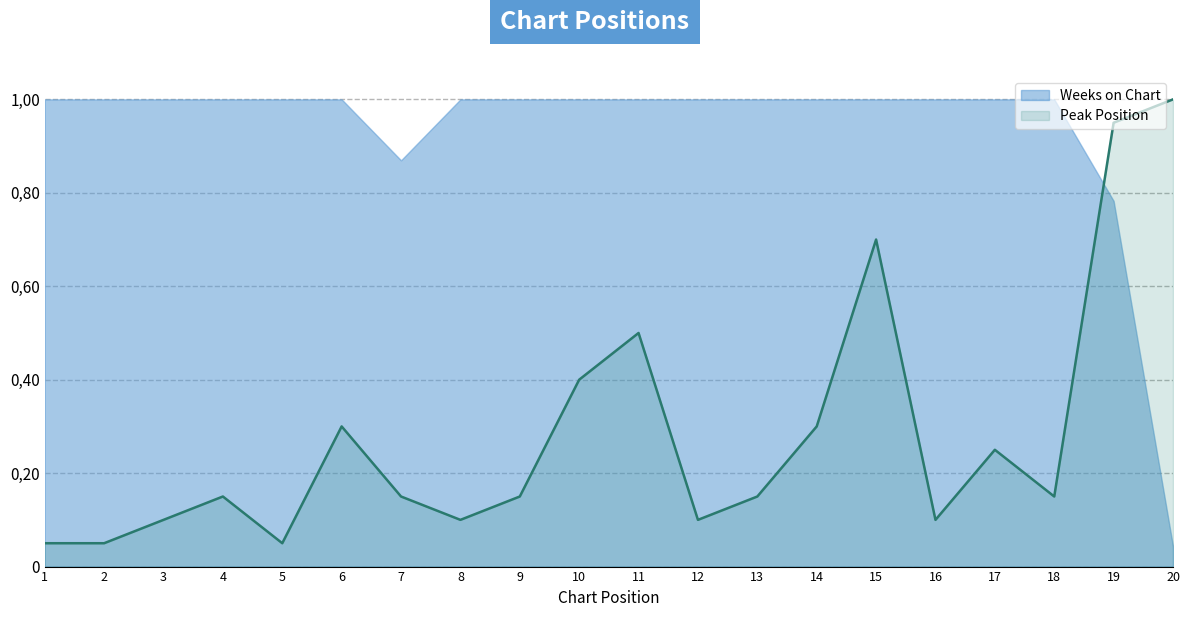

True or false: the data shows 0.2 at 13.

False